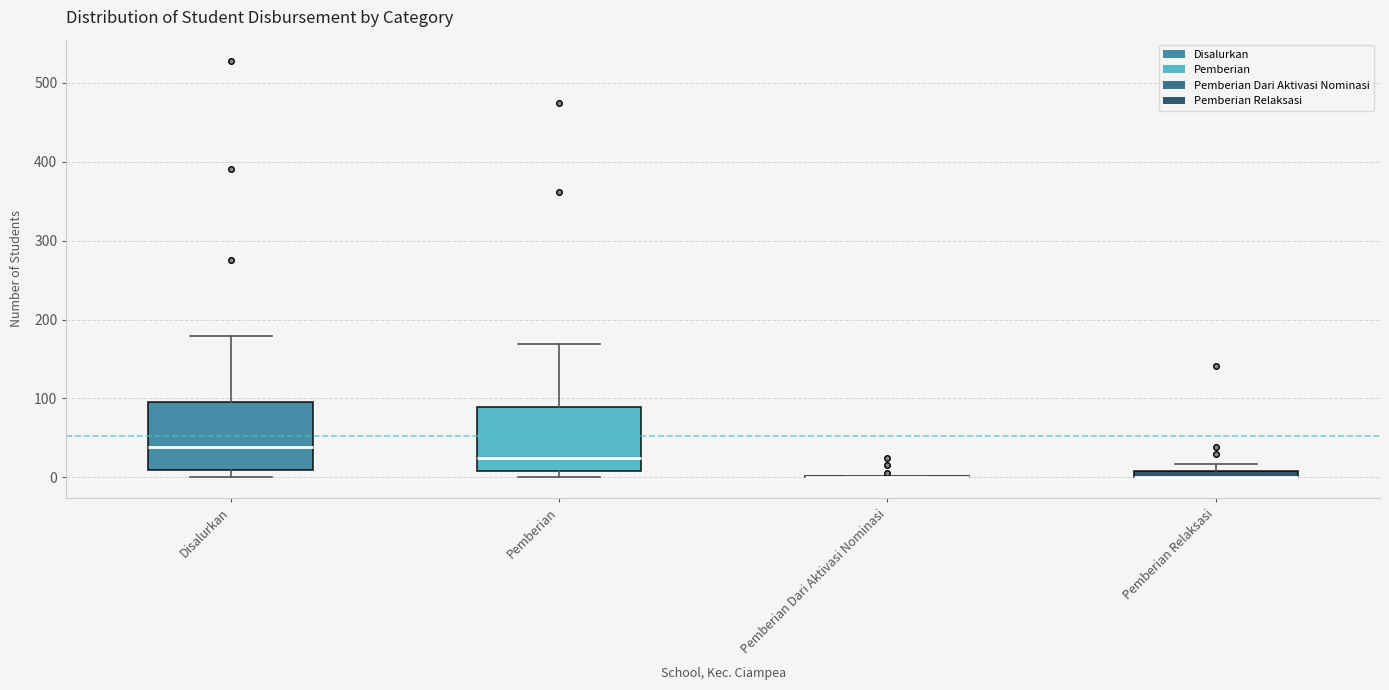

Where is the lower edge of the box for Pemberian on the y-axis? The values are not printed on the chart, so give them approximately, as read against the axis.

10